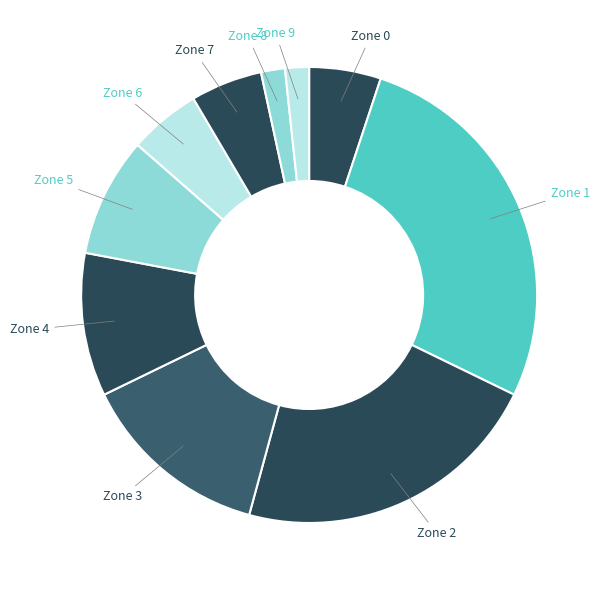

Which category has the biggest portion of the pie?

1